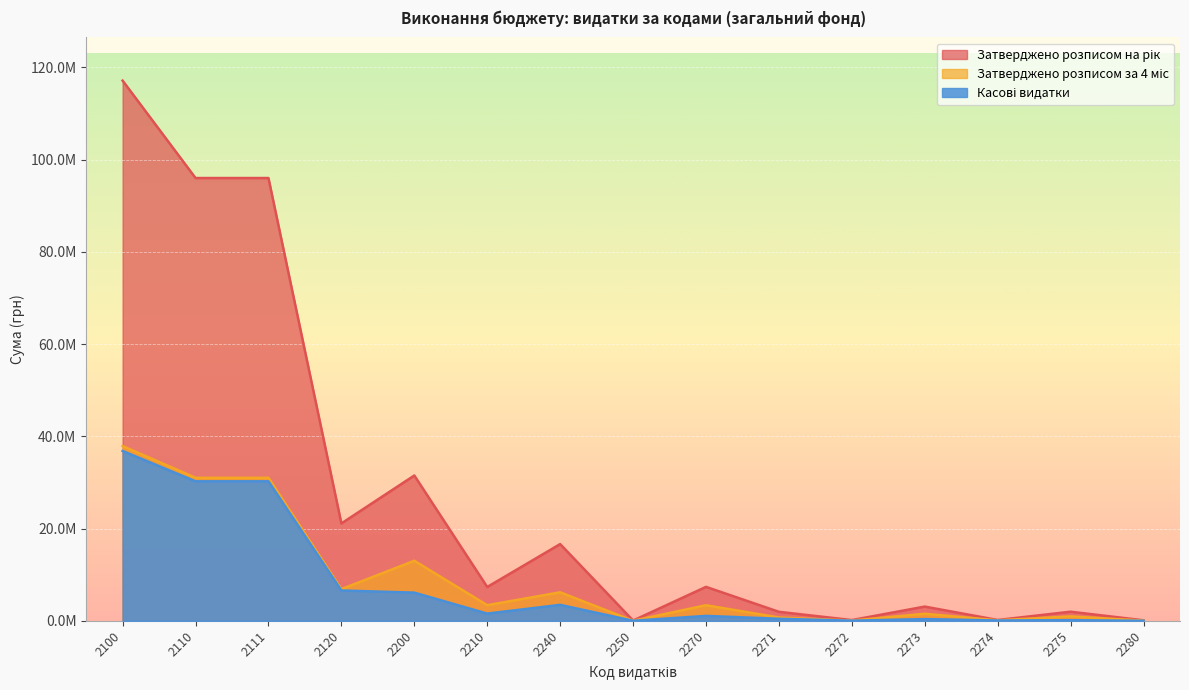

True or false: Затверджено розписом на рік has more than 1 interior local peaks.

True